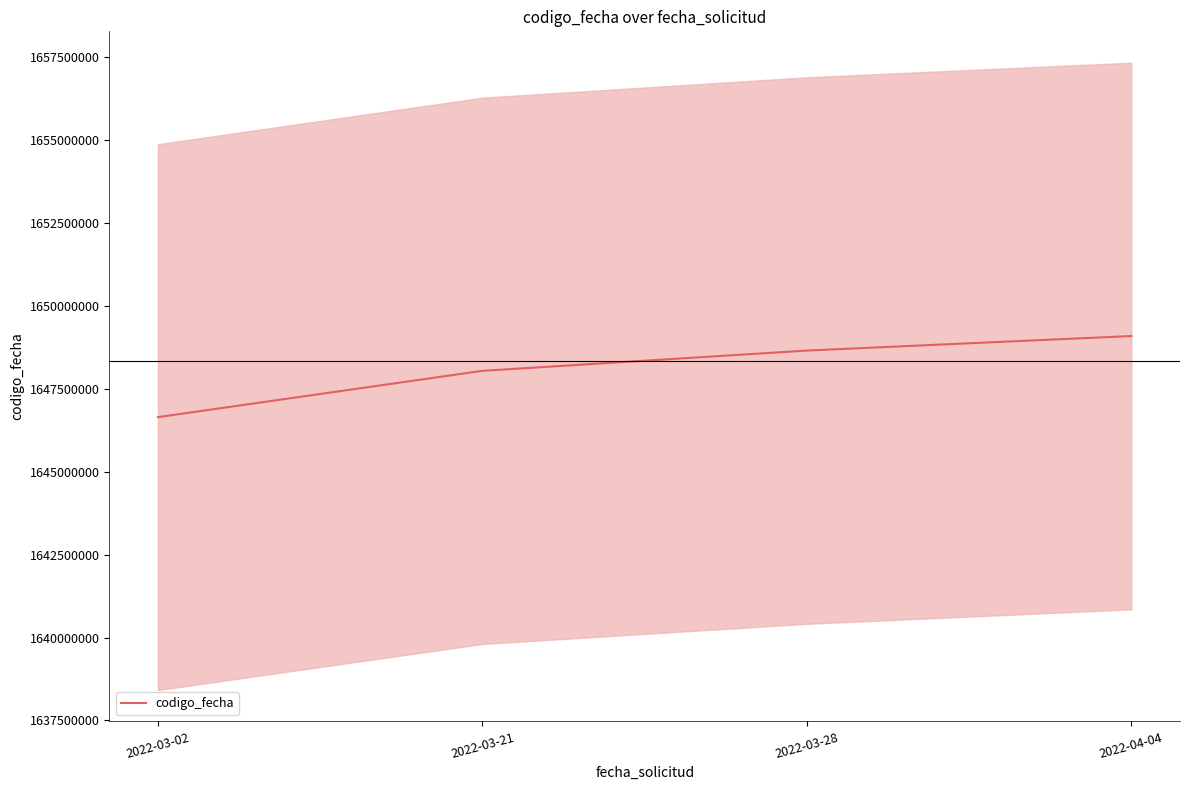

True or false: the data shows 1027165136 at 2022-03-21.

False